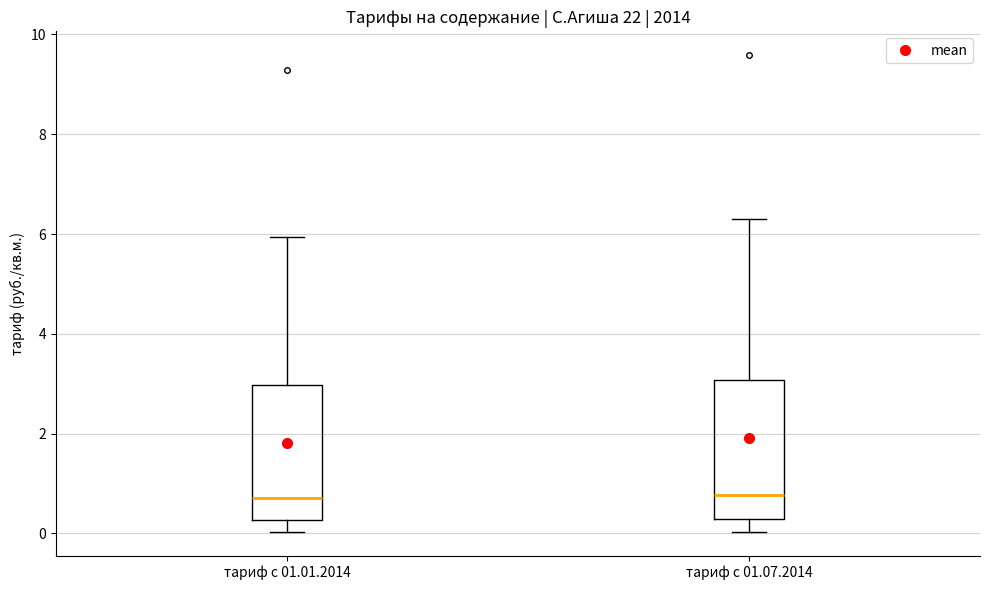

Reading left to right, transcribe this box plot: for each box, give where its median line is, the range the box spans, and where its two whiskers end, as read against the y-axis. The values are not printed on the chart, so give them approximately, as read against the axis.

тариф с 01.01.2014: median 0.8, box 0.2 to 3.0, whiskers 0.0 to 6.0
тариф с 01.07.2014: median 0.8, box 0.2 to 3.0, whiskers 0.0 to 6.2